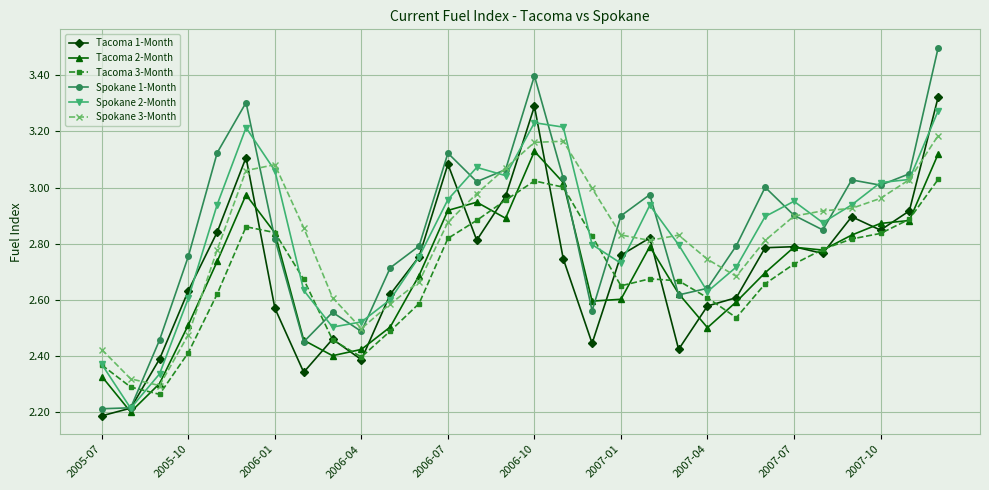

How many lines are shown in the chart?

6